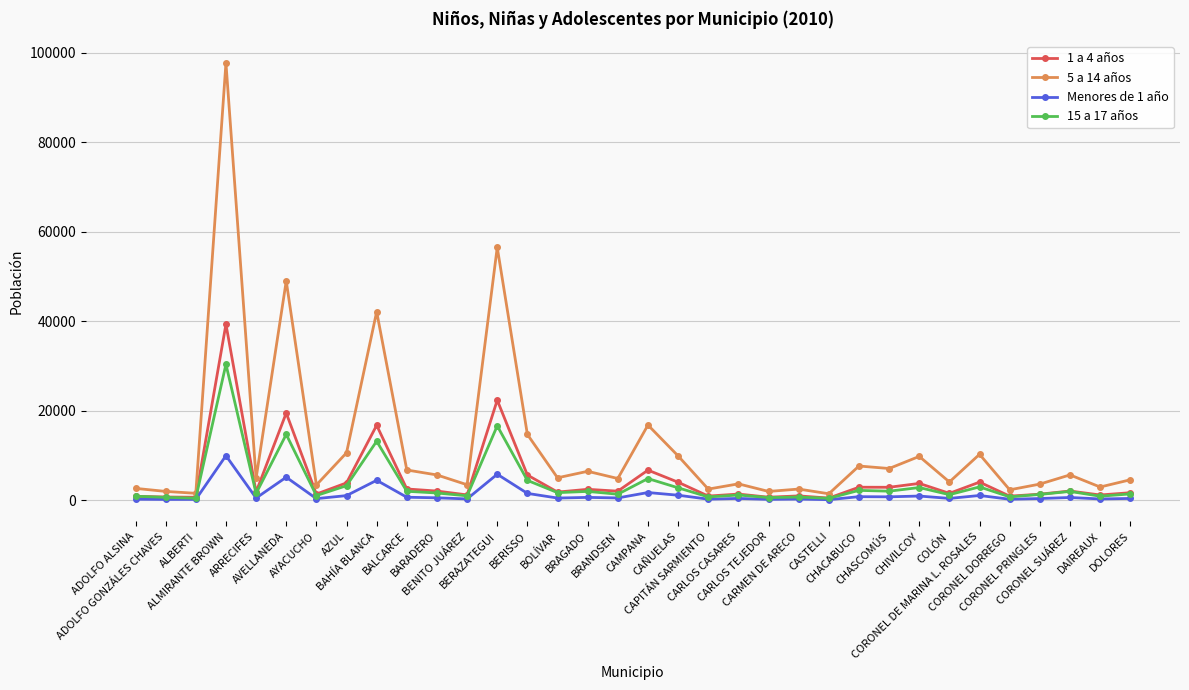

What is the difference between the 1 a 4 años values at CORONEL SUÁREZ and CHACABUCO?

850